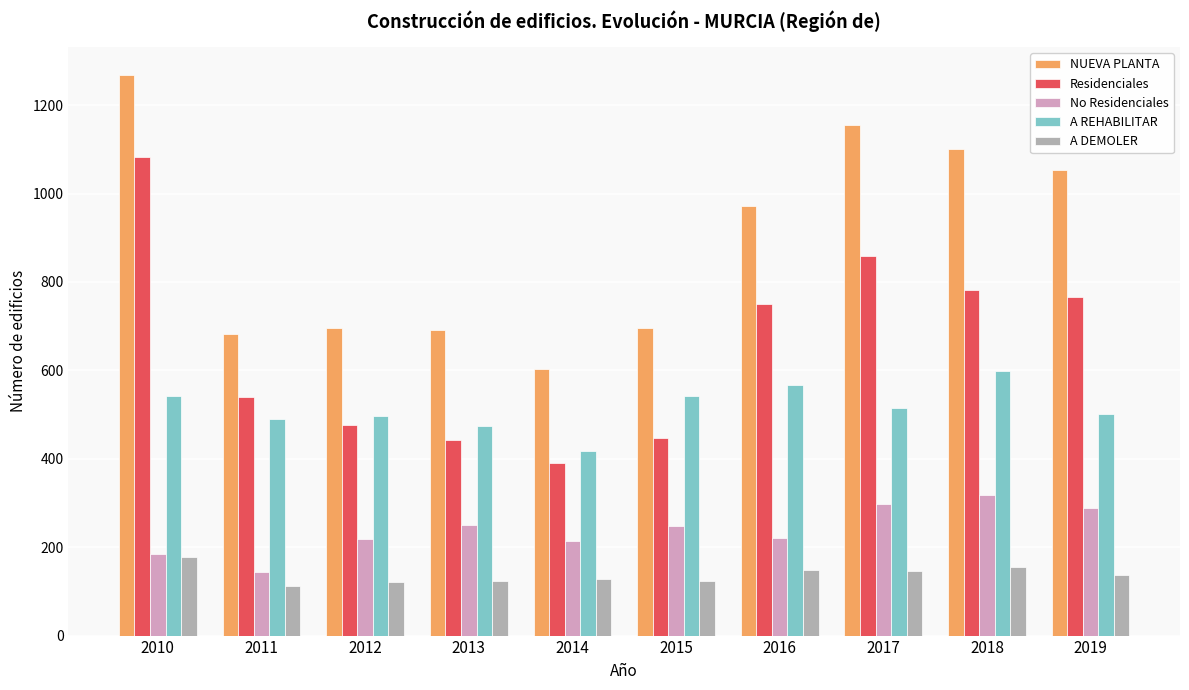

At how many categories does at least one series exceed 728?

5